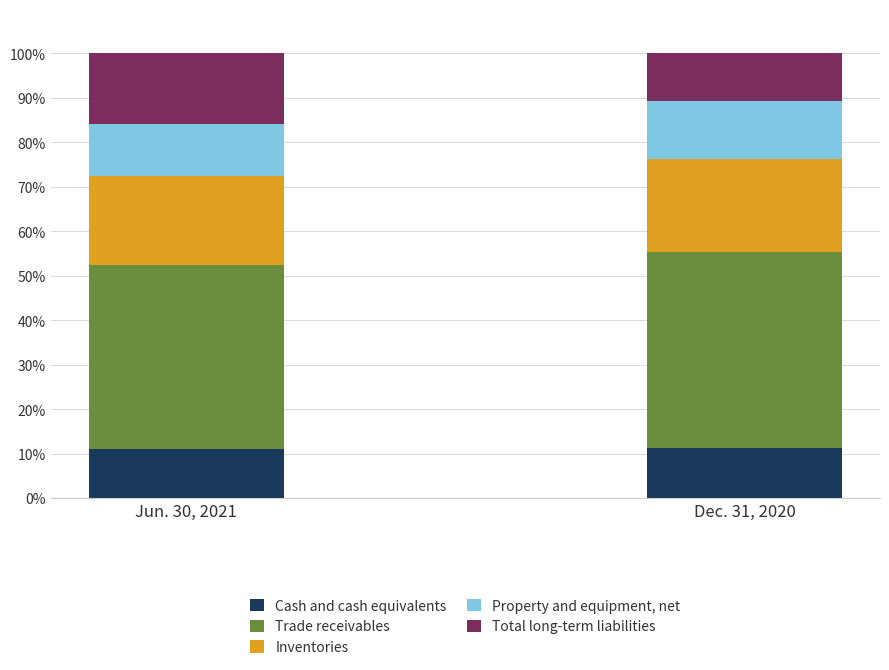

Rank the categories by Cash and cash equivalents value from lowest to highest.

Jun. 30, 2021, Dec. 31, 2020